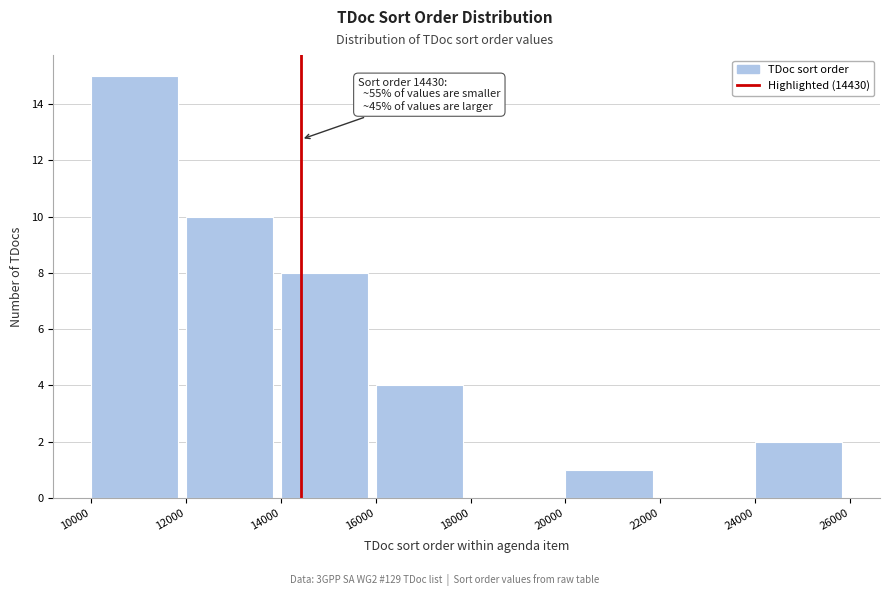

Over which range of the x-axis is the bar tallest?

10000 to 12000